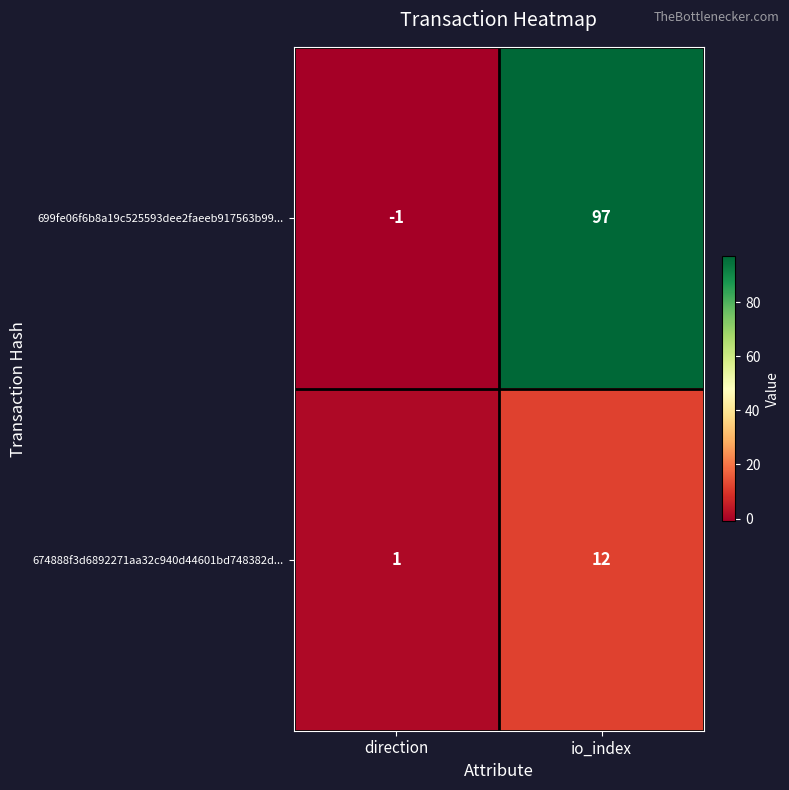

Rank the series at direction from highest to lowest value.

674888f3d6892271aa32c940d44601bd748382d..., 699fe06f6b8a19c525593dee2faeeb917563b99...